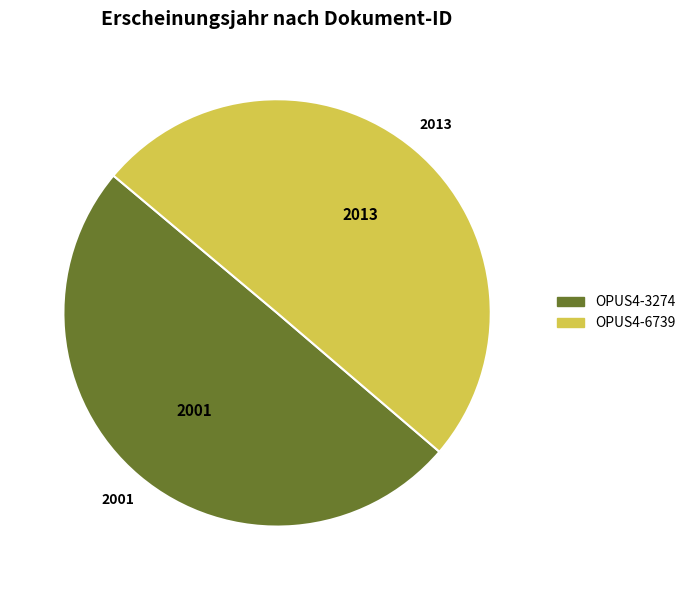

How many slices are in this pie chart?

2